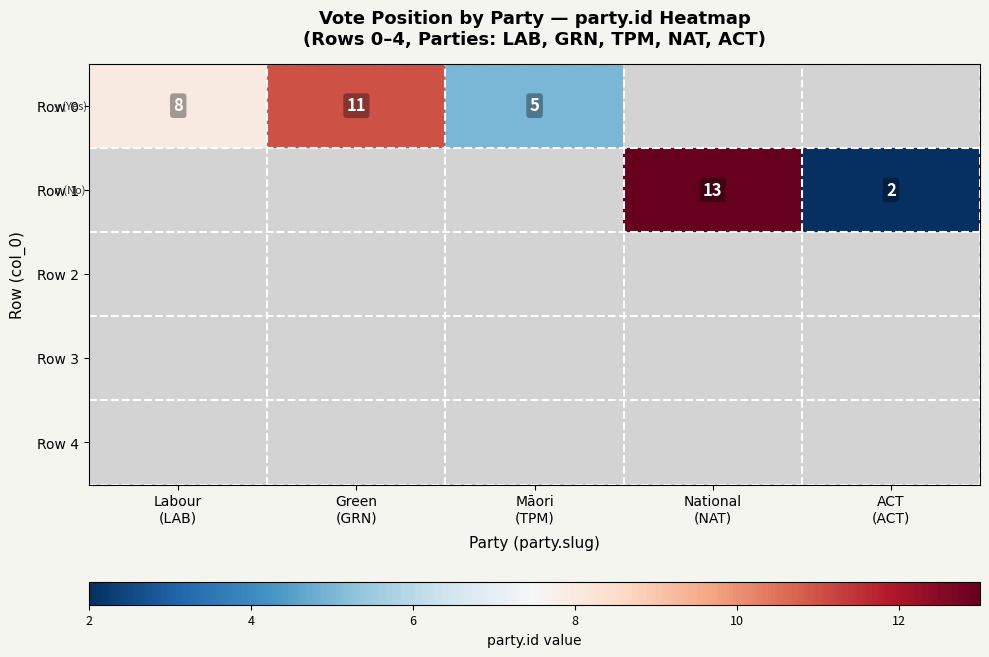

How many data points does each series have?

5